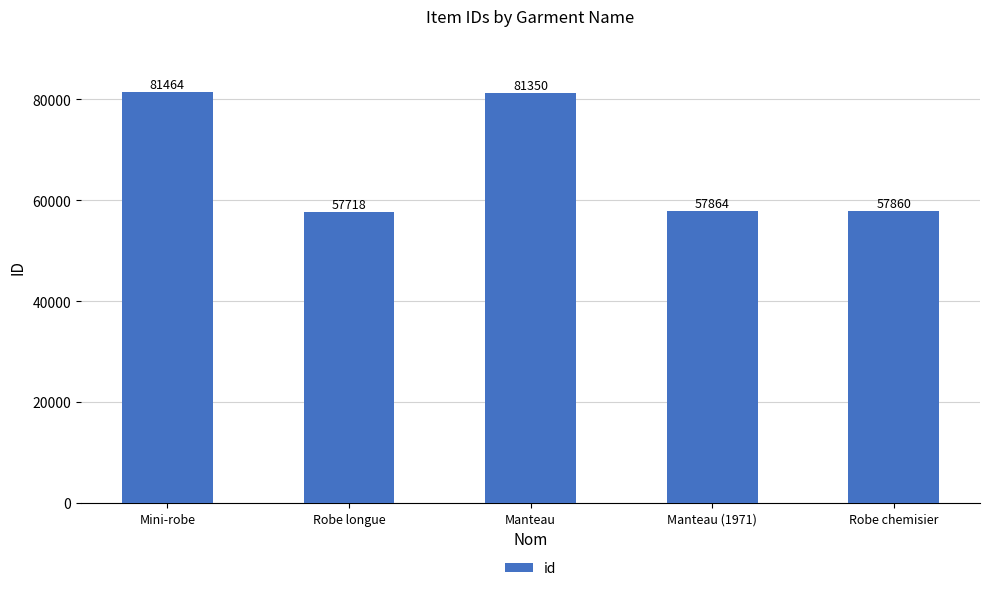

At which category does the chart reach its minimum across all series?

Robe longue